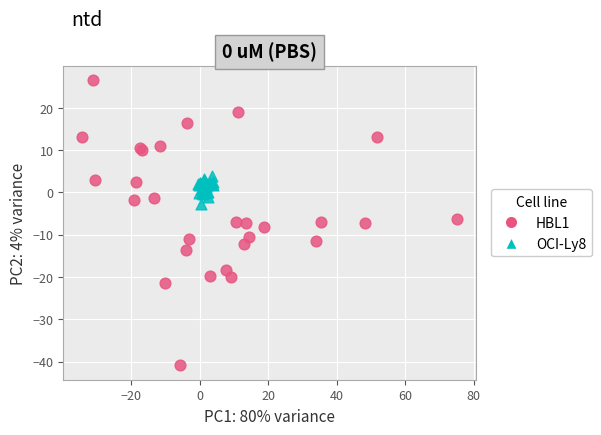

Which series reaches the maximum Y coordinate?

HBL1